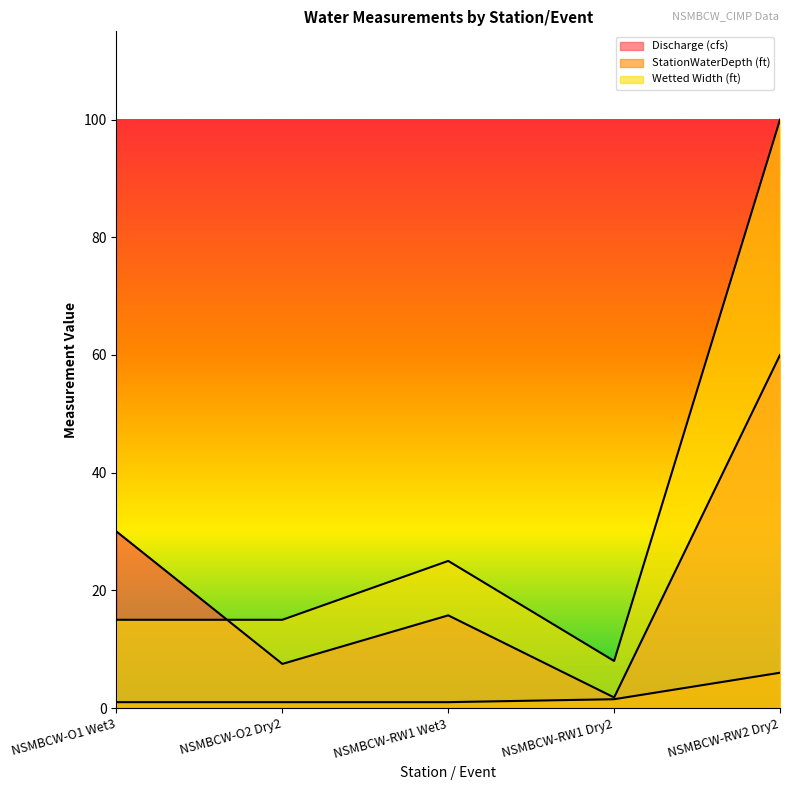

How many data points in StationWaterDepth (ft) are above 1?

2